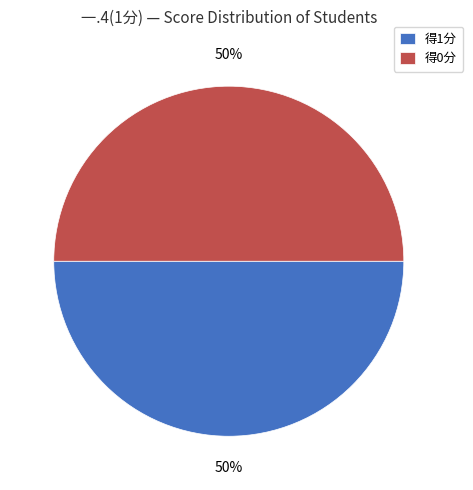

Approximately how many times larger is the value at 得1分 compared to 得0分?

1.0